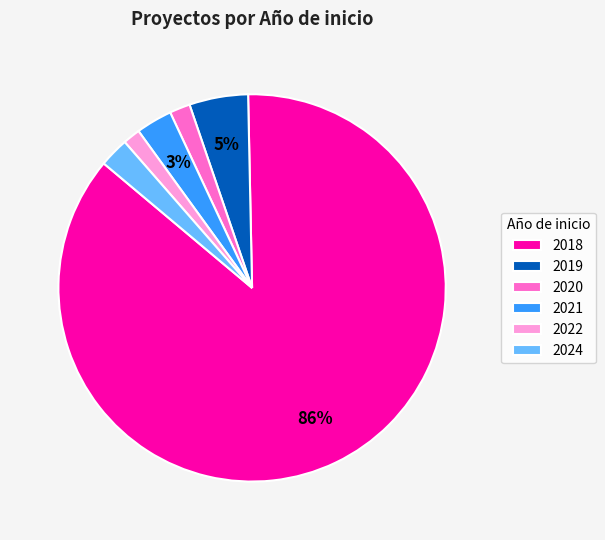

Count the number of slices in the pie.

6